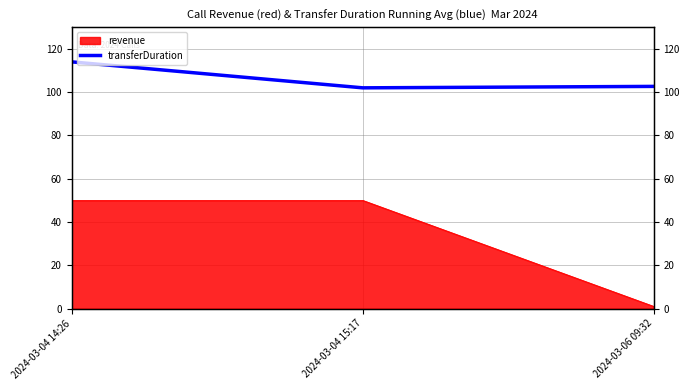

What is the difference between the maximum and minimum values?

12.0